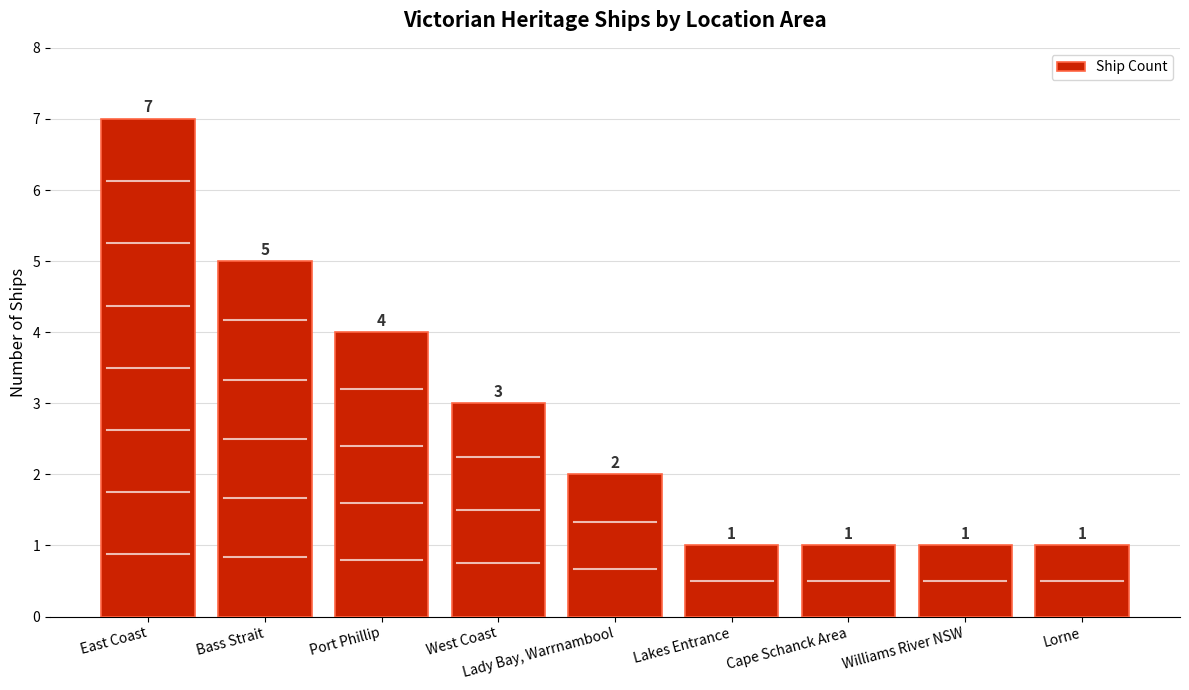

At which label does the data first exceed 2?

East Coast